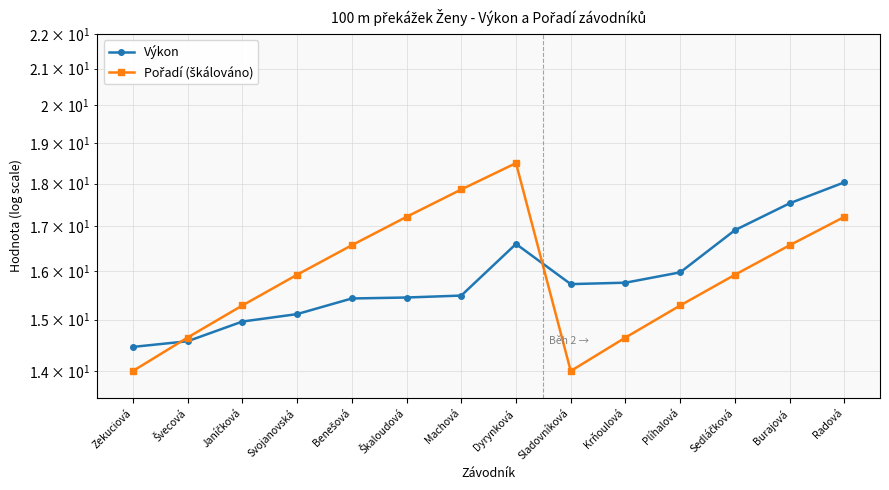

How many times do Pořadí (škálováno) and Výkon cross each other?

2